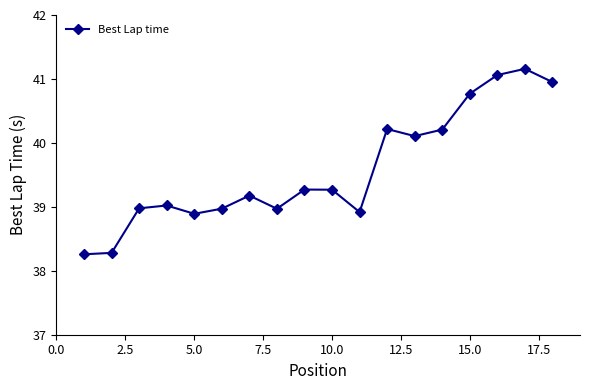

Reading left to right, transcribe all the data shown in this chart.

38.3	38.3	39.0	39.0	38.9	39.0	39.2	39.0	39.3	39.3	38.9	40.2	40.1	40.2	40.8	41.1	41.2	41.0